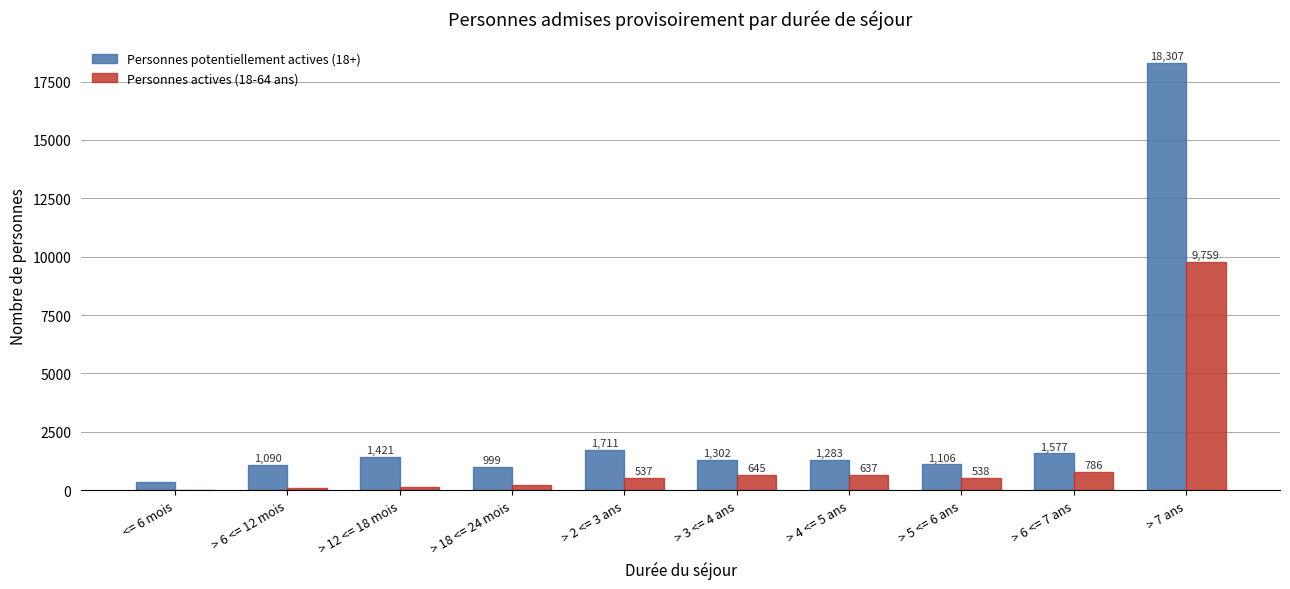

How many categories are shown in the chart?

10